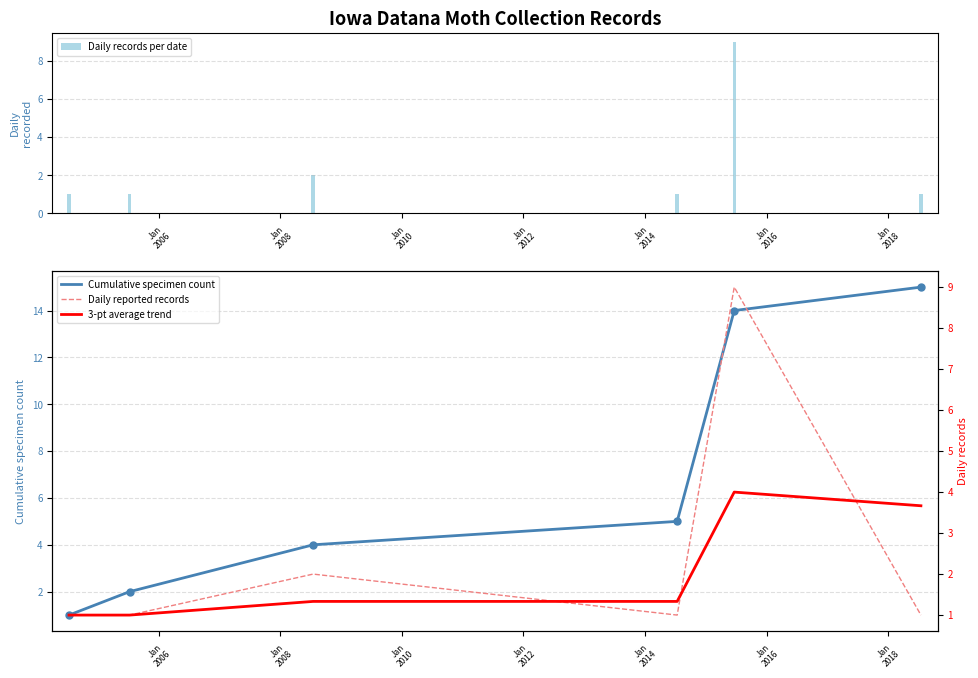

Between Jan
2008 and Jan
2014, which series saw the biggest shift?

Cumulative specimen count